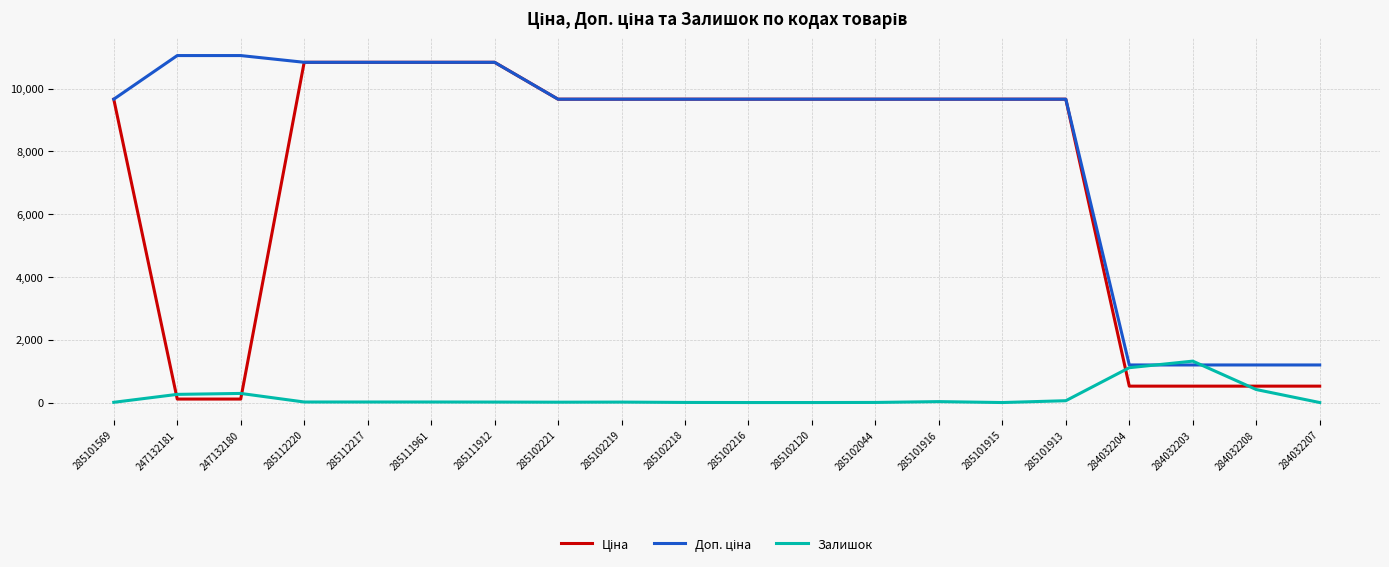

What is the greatest value displayed?

11055.0